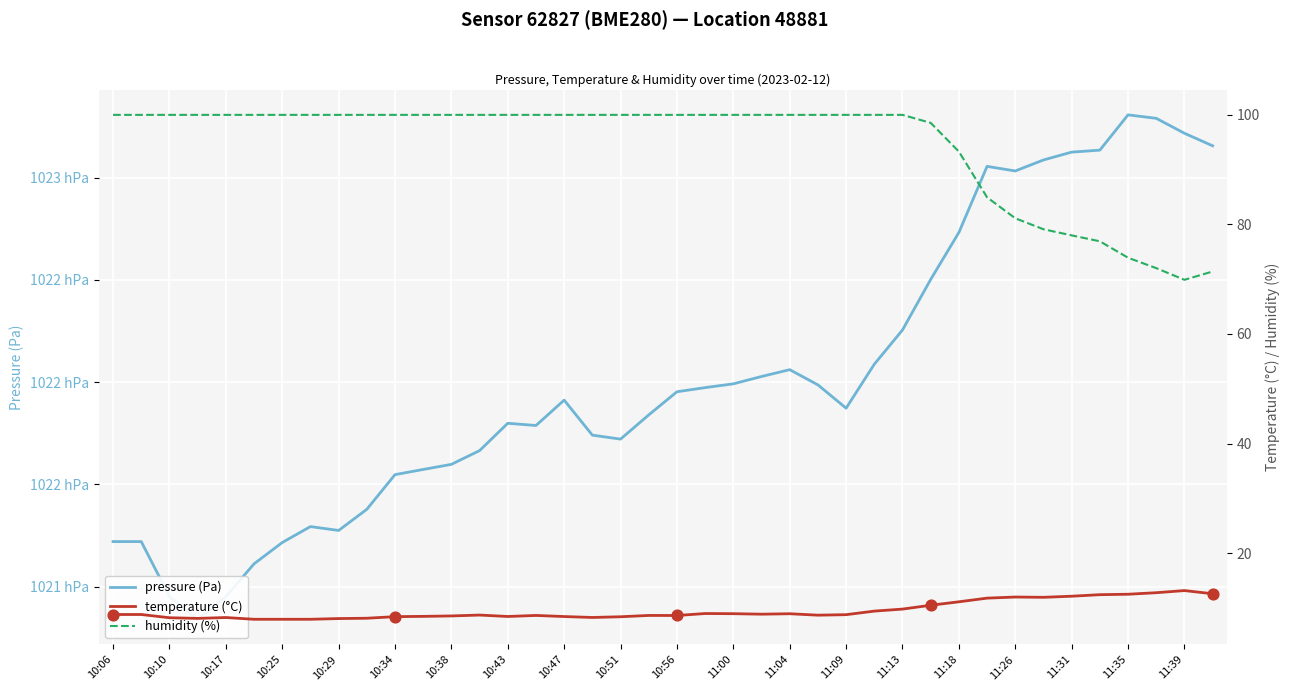

Which series has the largest total across all categories?

pressure (Pa)